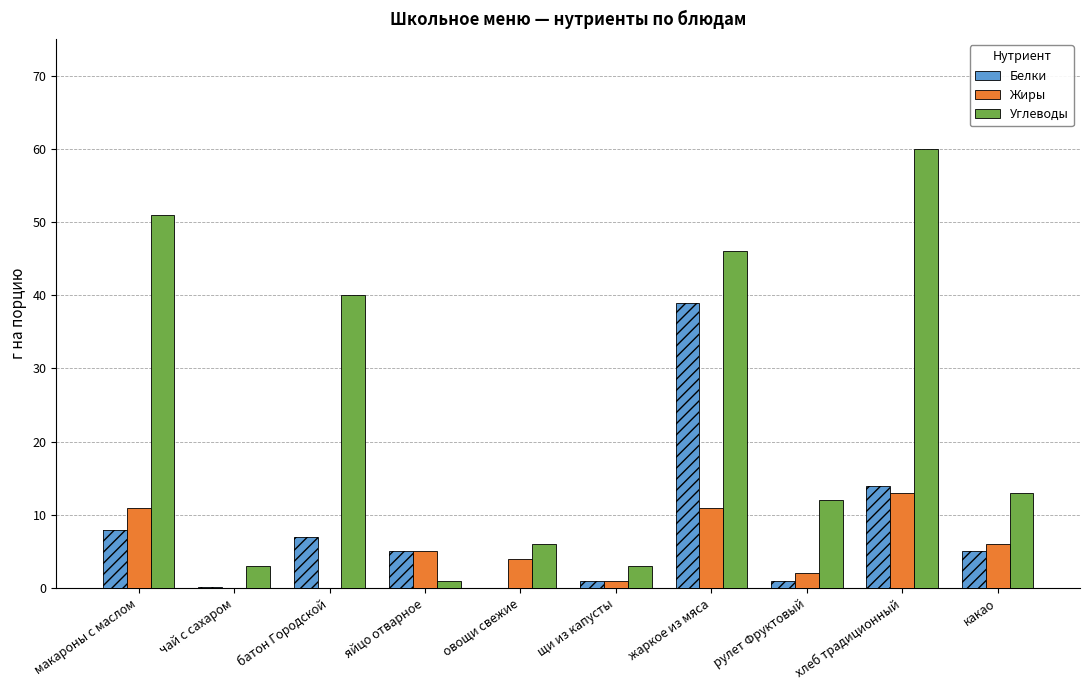

What is the sum of all Белки values?

80.2